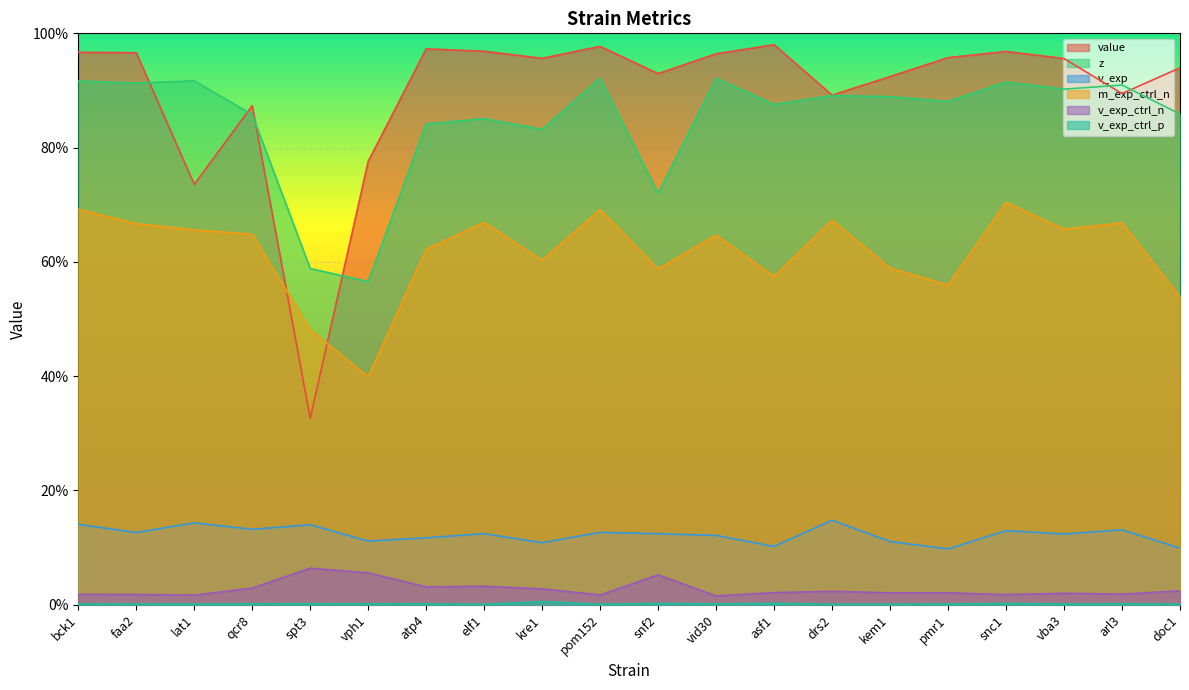

Between faa2 and snf2, which is larger?

faa2